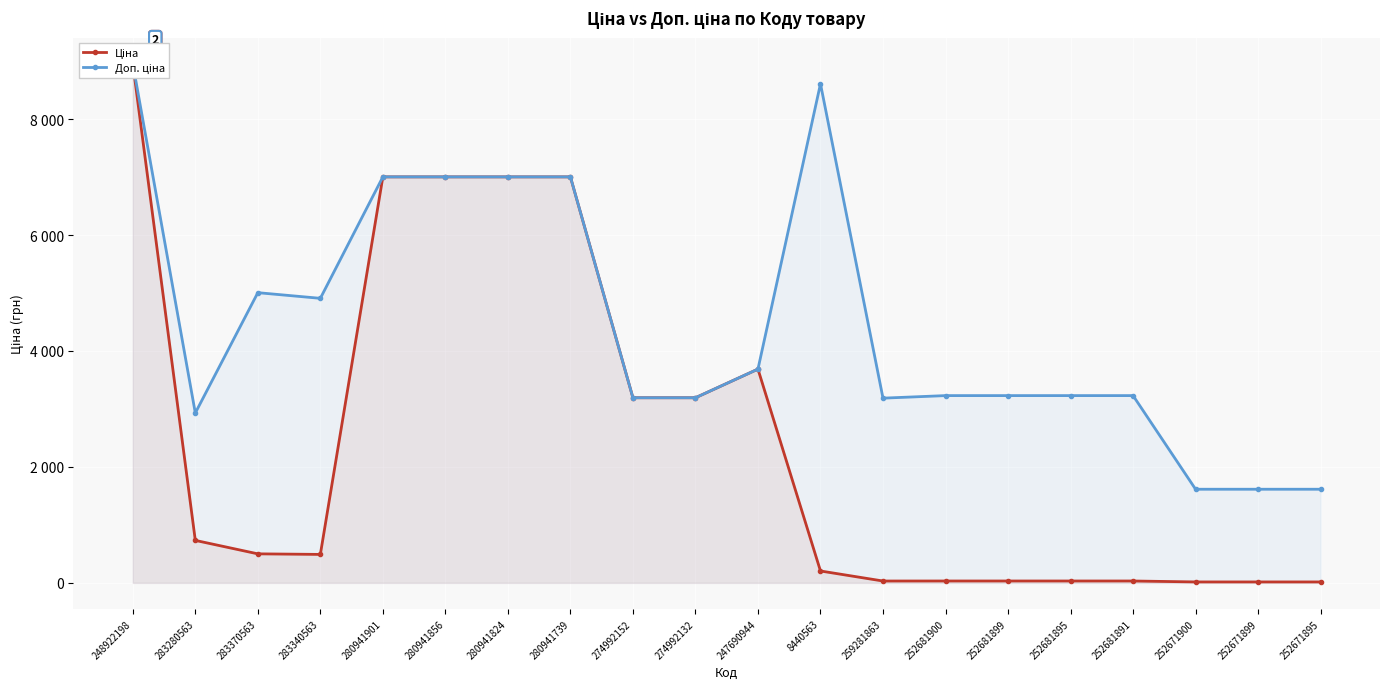

What is the average value of the Ціна series?

2458.8